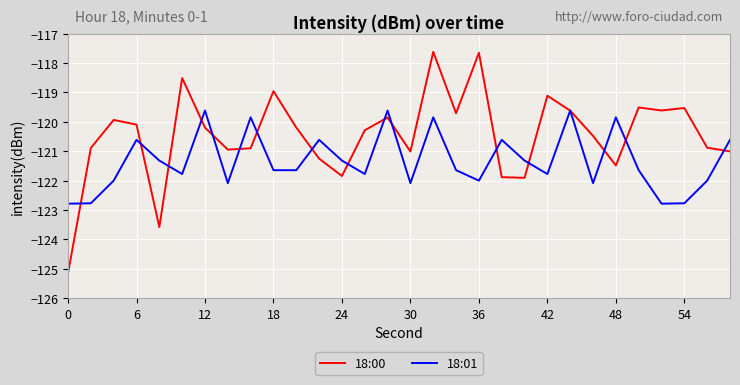

Which series has the largest total across all categories?

18:00